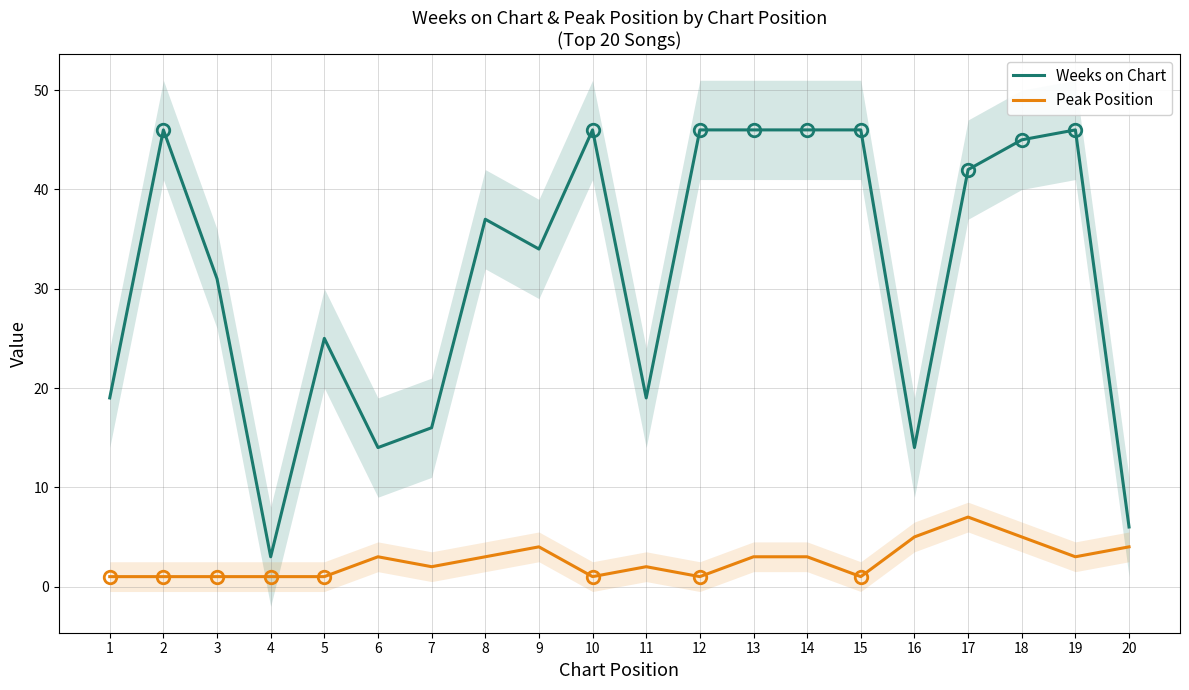

True or false: Peak Position and Weeks on Chart cross at least once.

False